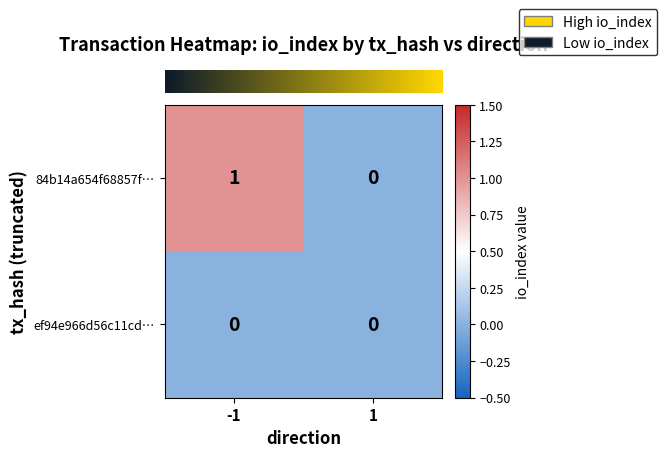

What is the difference between the highest and lowest values at -1?

1